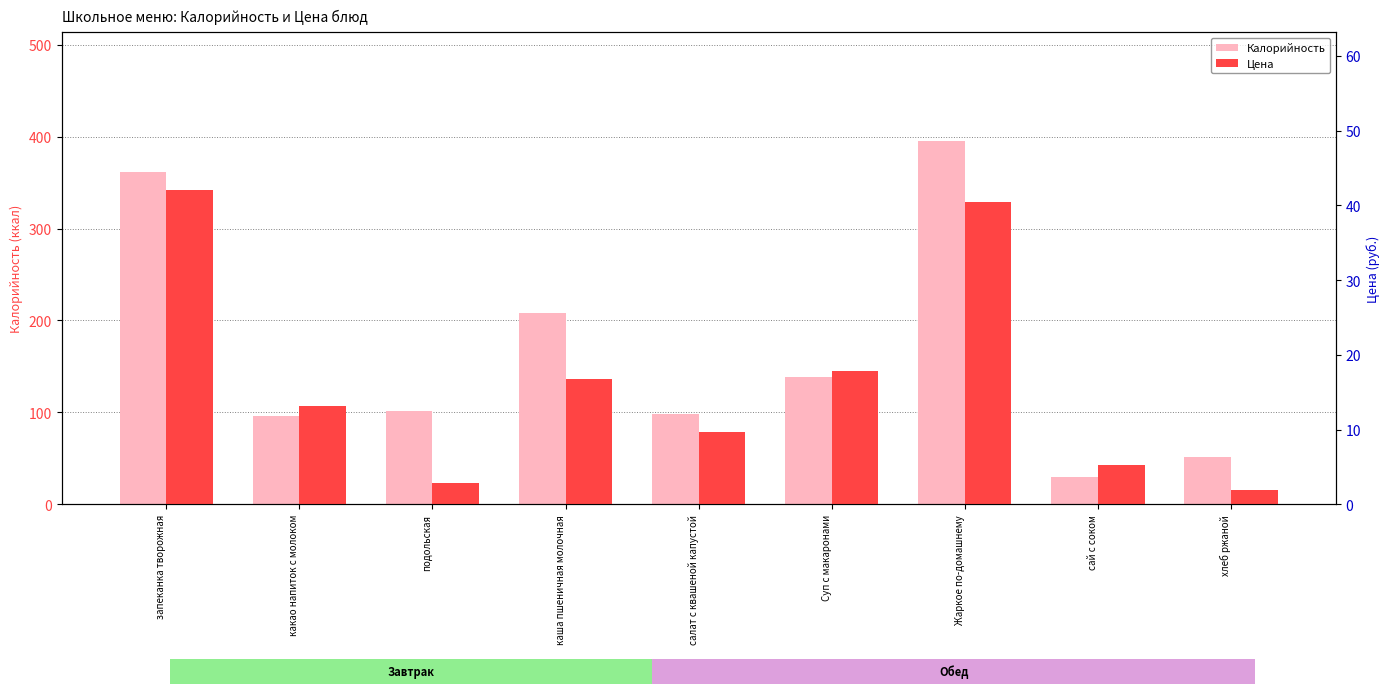

What is the spread (max minus min) of values at салат с квашеной капустой?

88.3